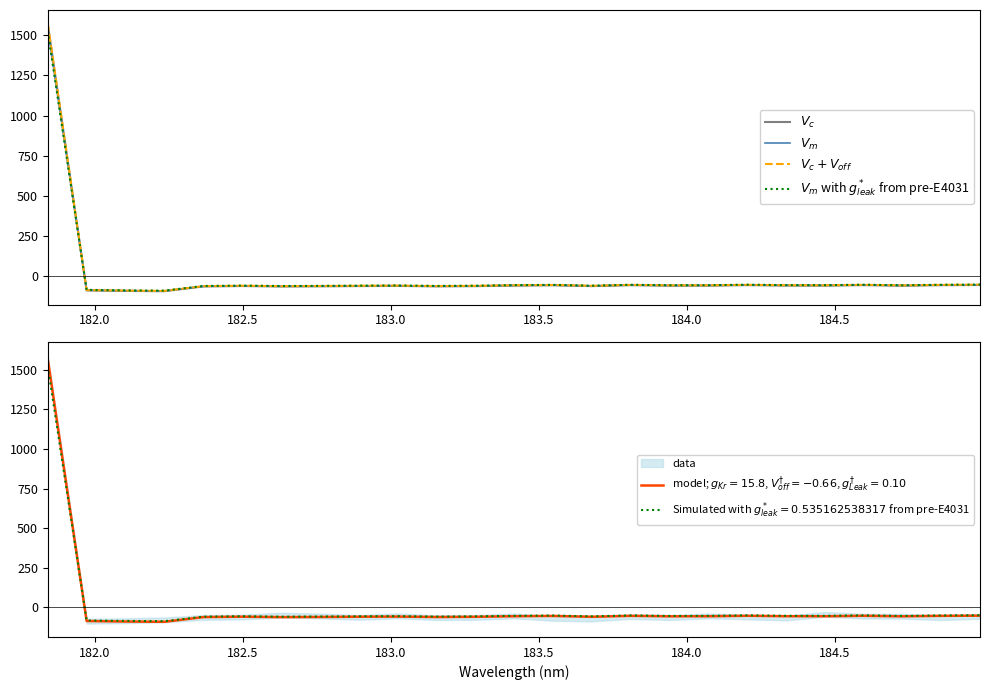

True or false: $V_c$ has a value of -20.2 at 22.

False